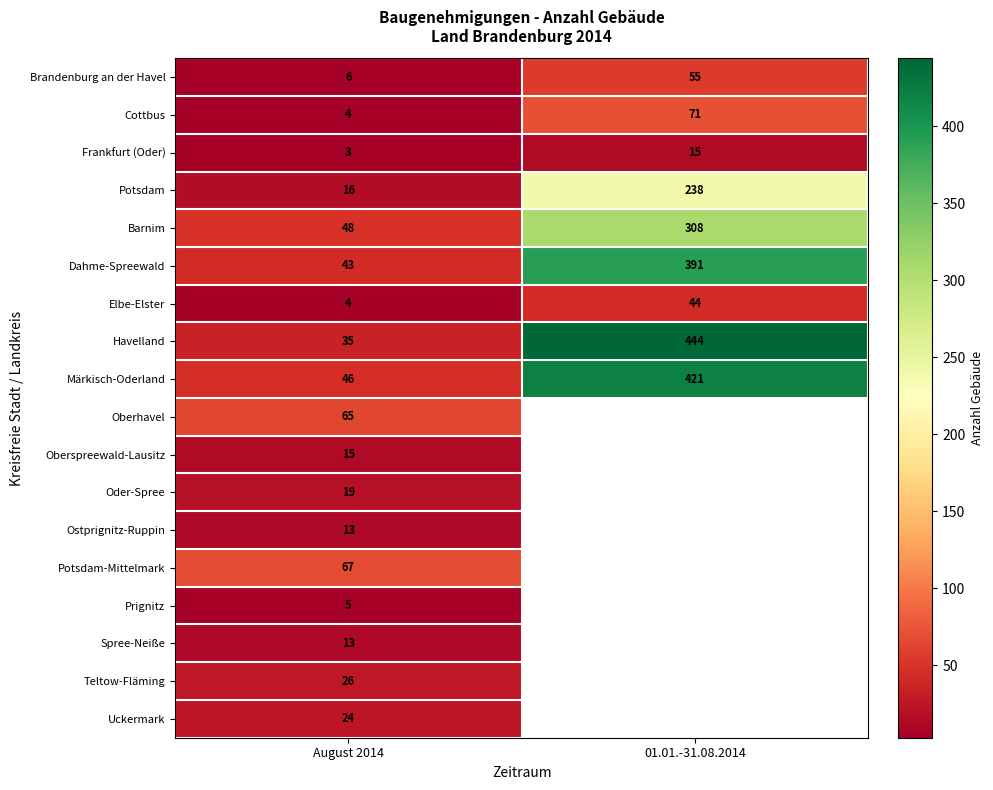

At how many categories does at least one series exceed 312?

1